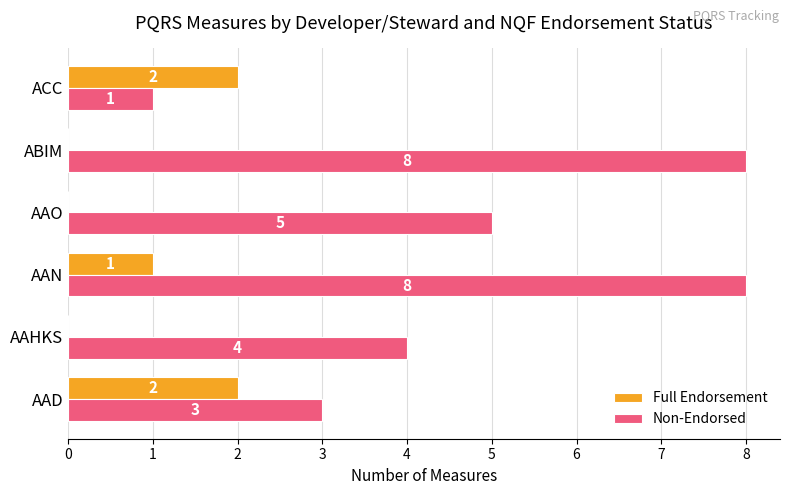

The value of Full Endorsement at AAO is -1. True or false?

False